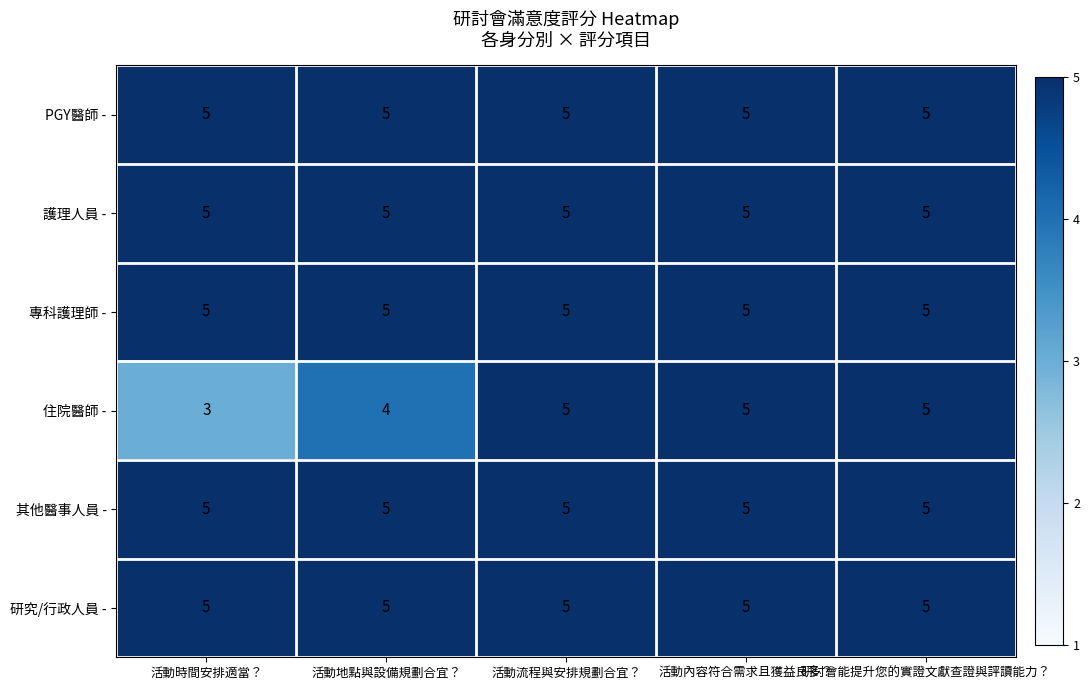

Count the number of categories in the chart.

5